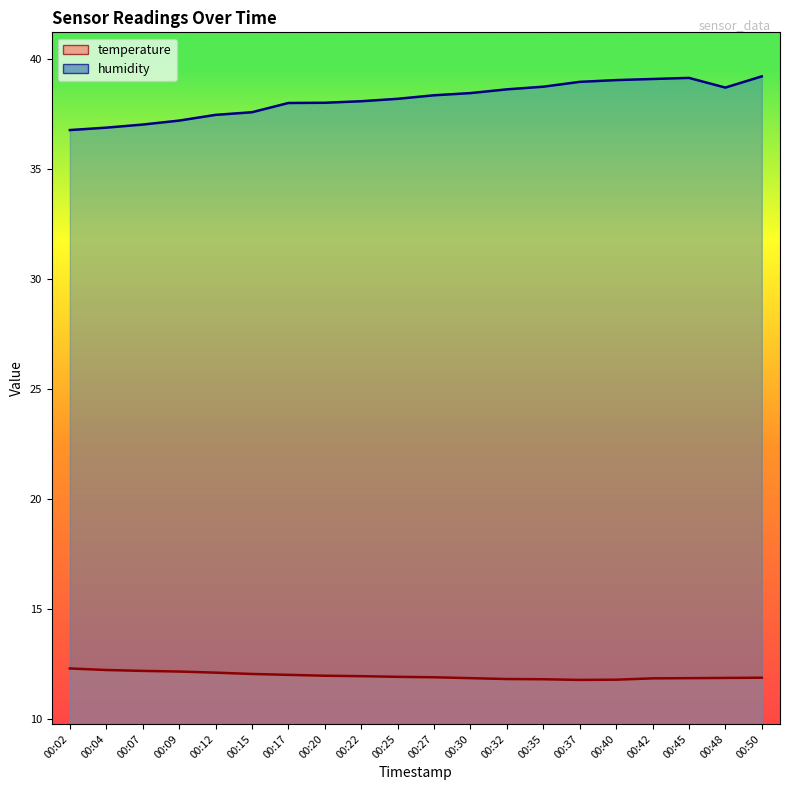

How many data points does each series have?

20